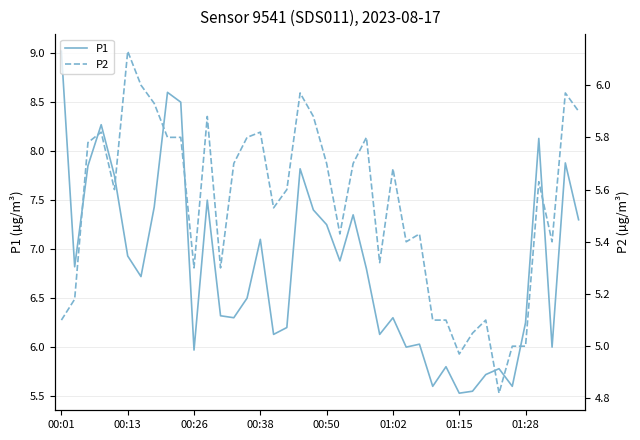

True or false: P1 has a value of 5.6 at 28.

True